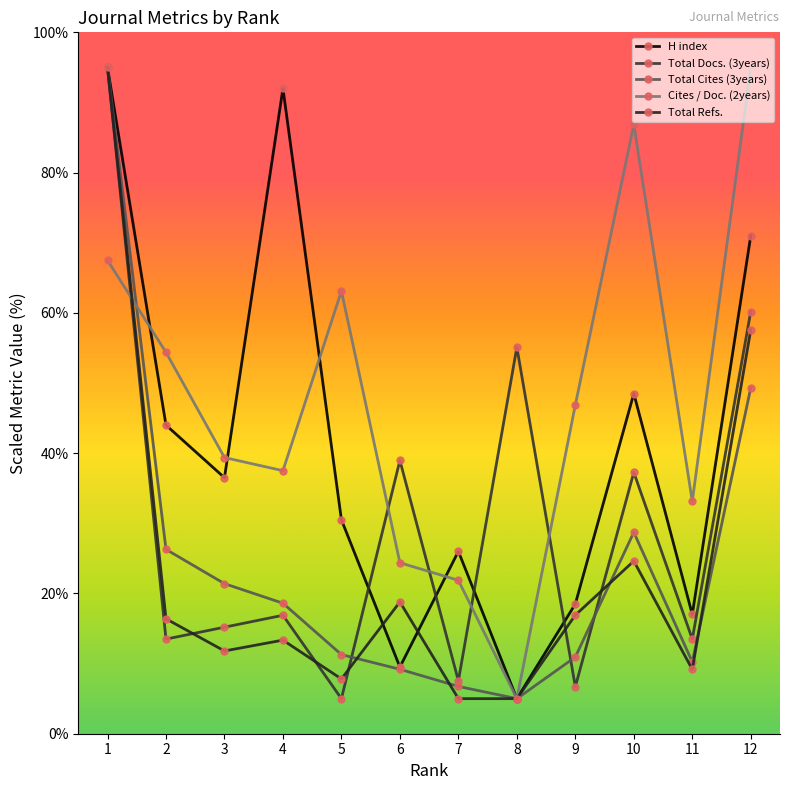

Is it true that Total Cites (3years) equals 64.8 at 12?

False